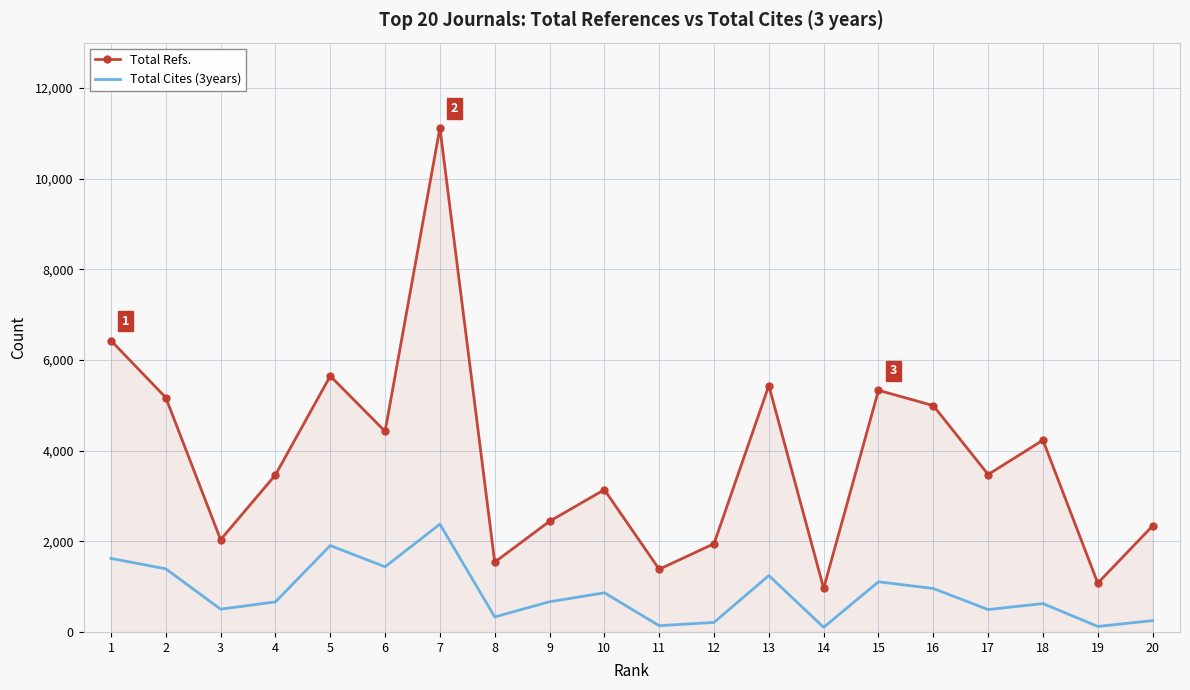

True or false: Total Refs. has more than 1 interior local peaks.

True